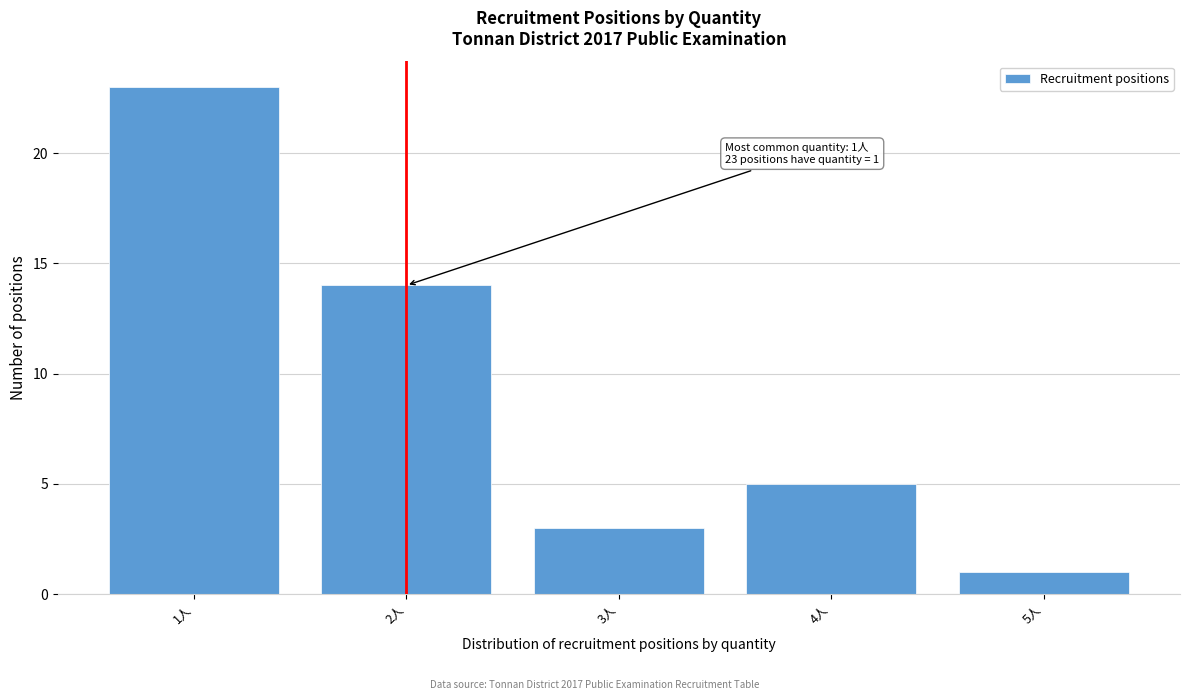

Reading left to right, extract all data points from this chart.

1人=23	2人=14	3人=3	4人=5	5人=1